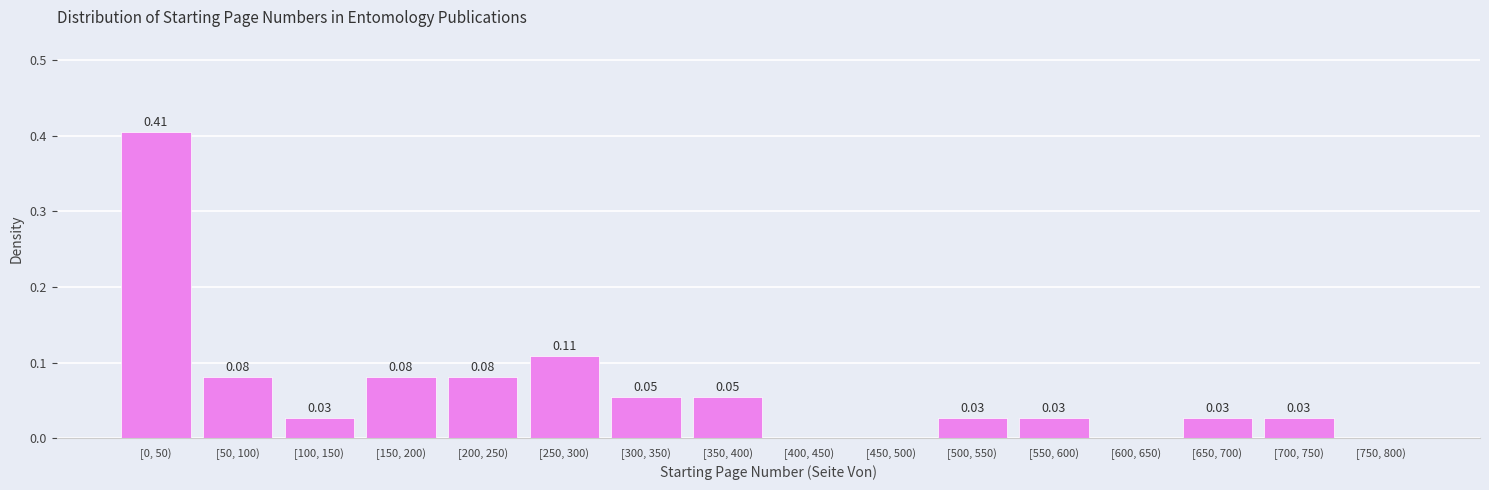

Which has a higher value, [300, 350) or [100, 150)?

[300, 350)